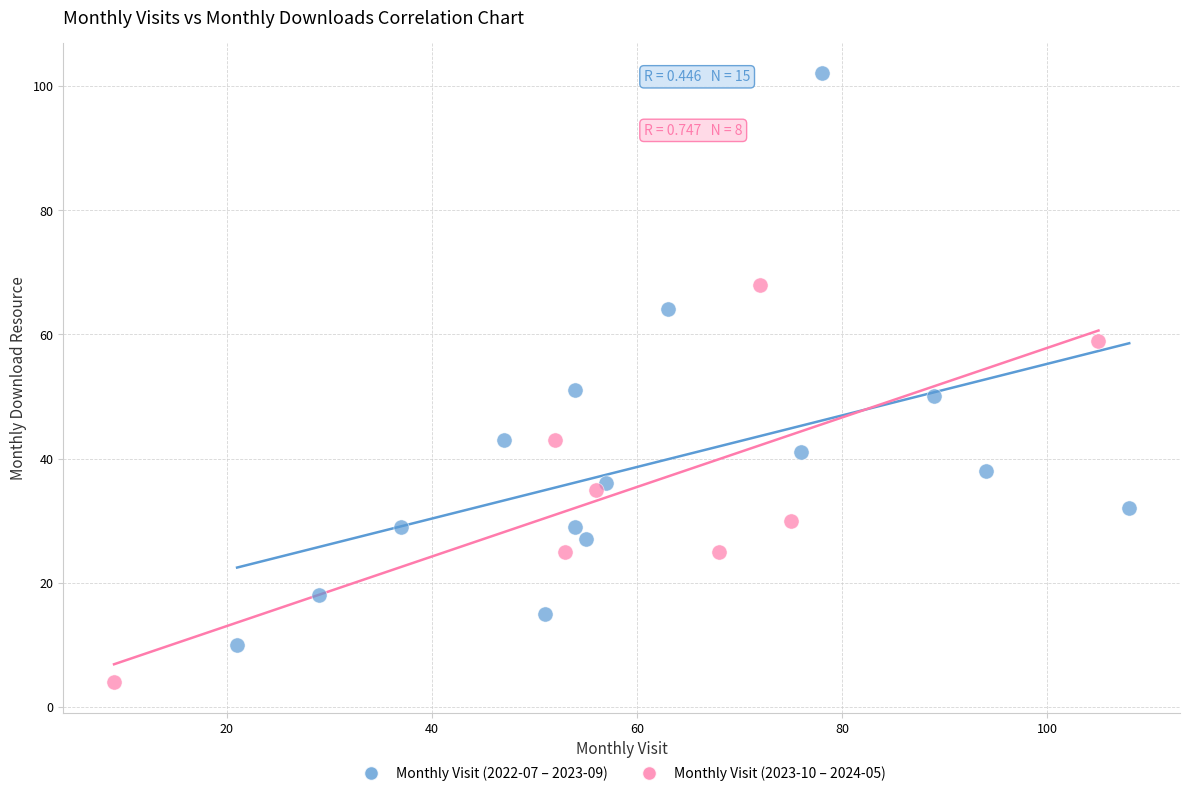

Which series reaches the maximum Y coordinate?

Monthly Visit (2022-07 – 2023-09)